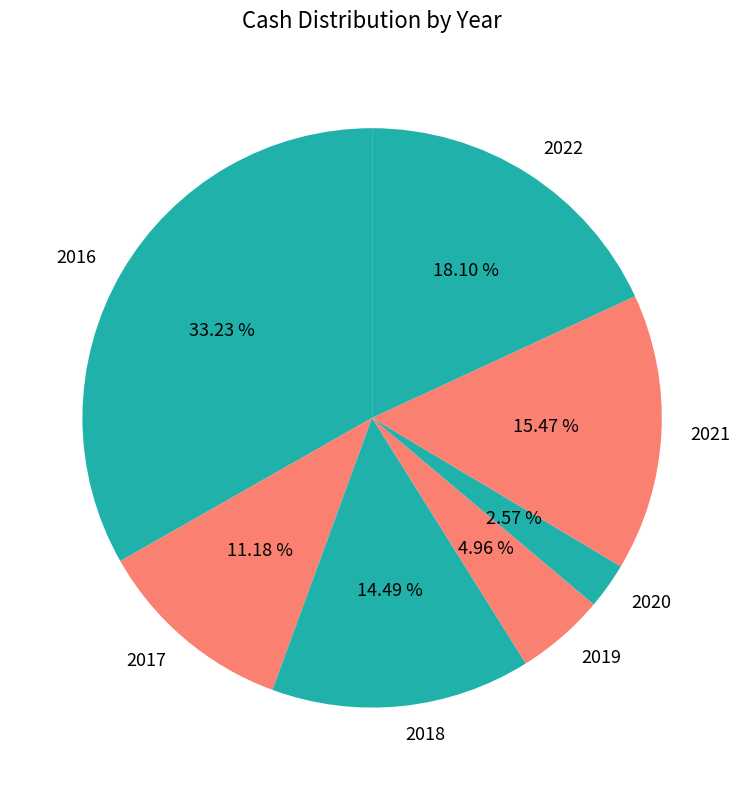

Combined, what portion of the pie is 2019 and 2016?

38.2%